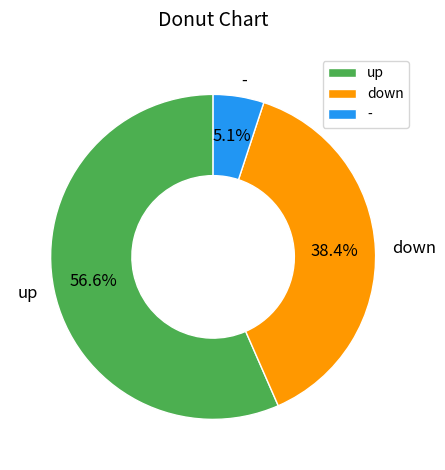

To the nearest percent, what percentage of the pie is up?

57%